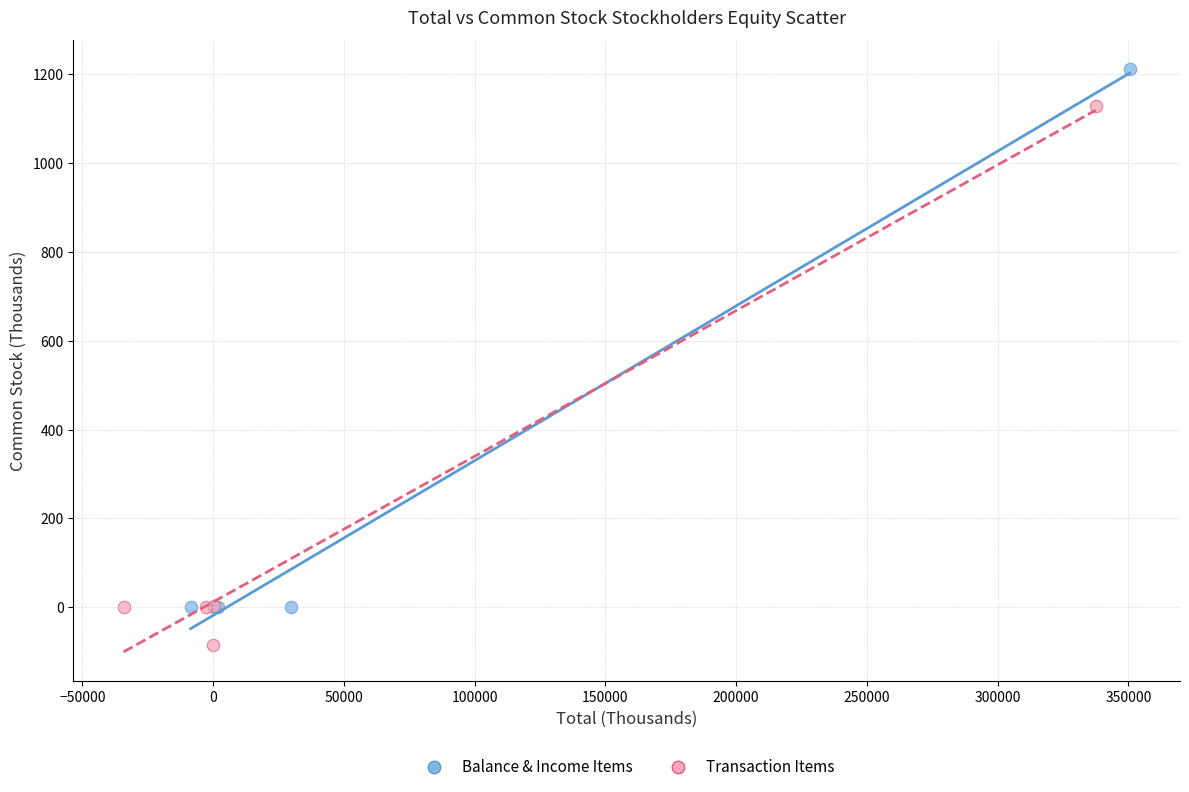

Which series contains the lowest Y value?

Transaction Items